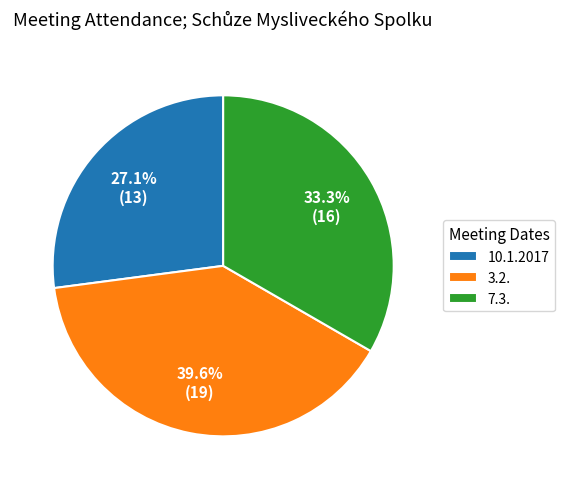

To the nearest percent, what percentage of the pie is 10.1.2017?

27%